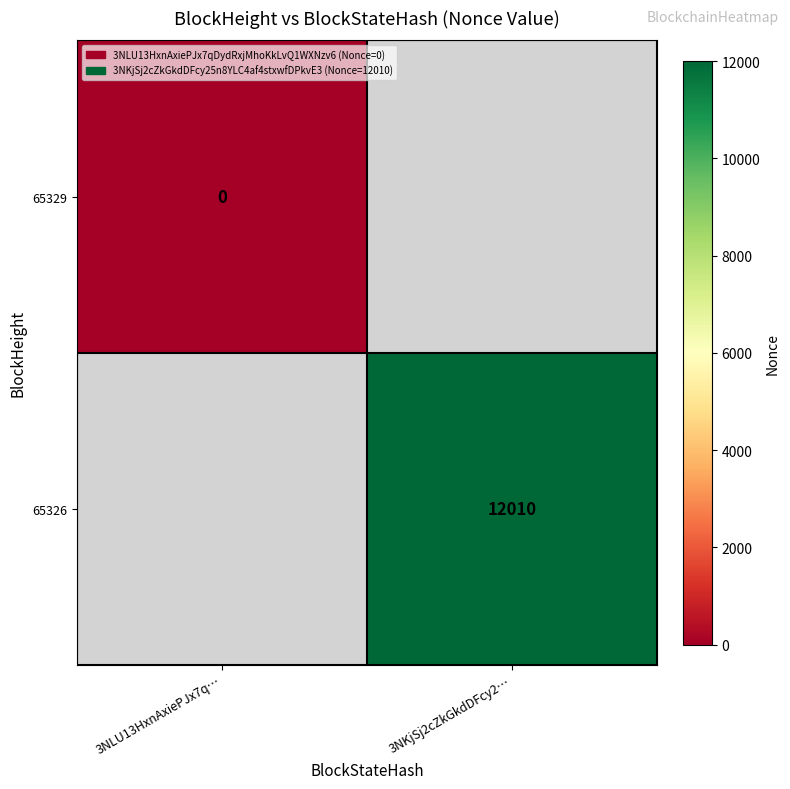

True or false: 65326 has a value of 12010 at 3NKjSj2cZkGkdDFcy2….

True